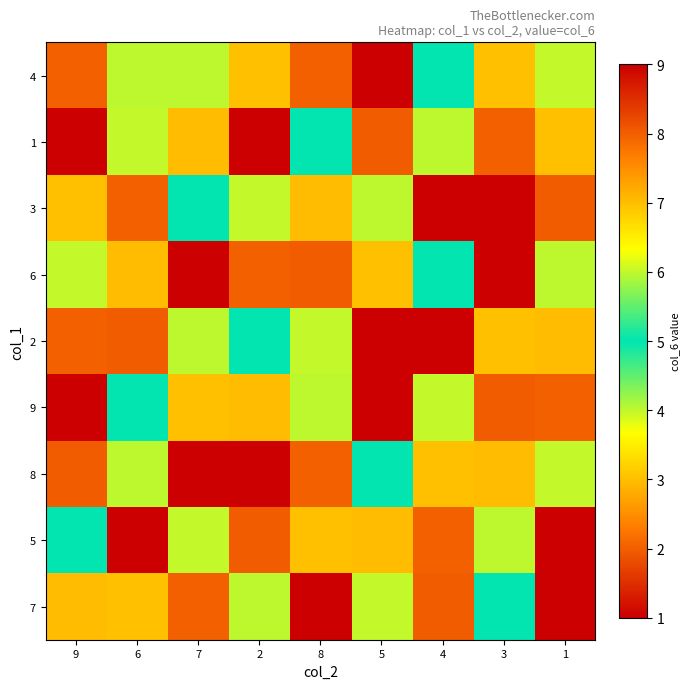

Which series has the largest range (max minus min)?

1